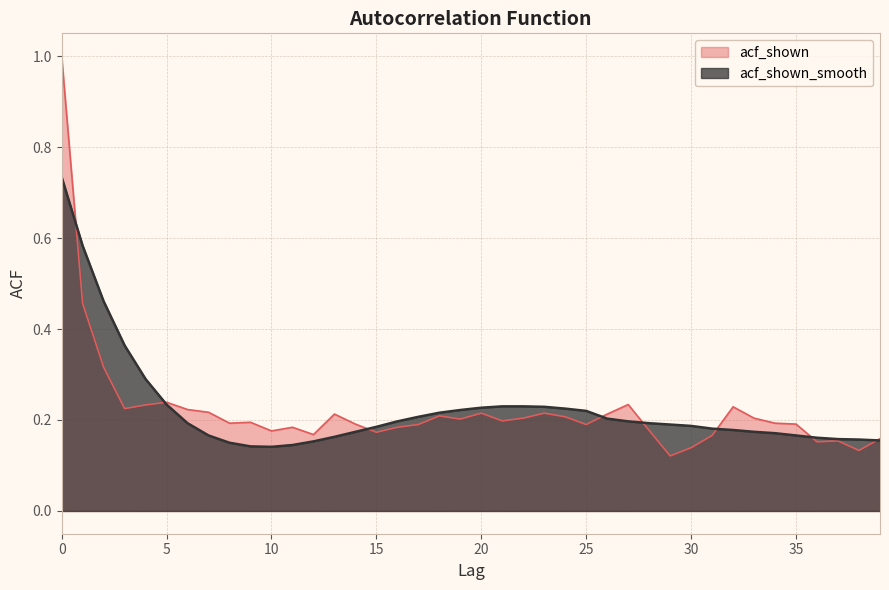

Which series has the widest spread of values?

acf_shown